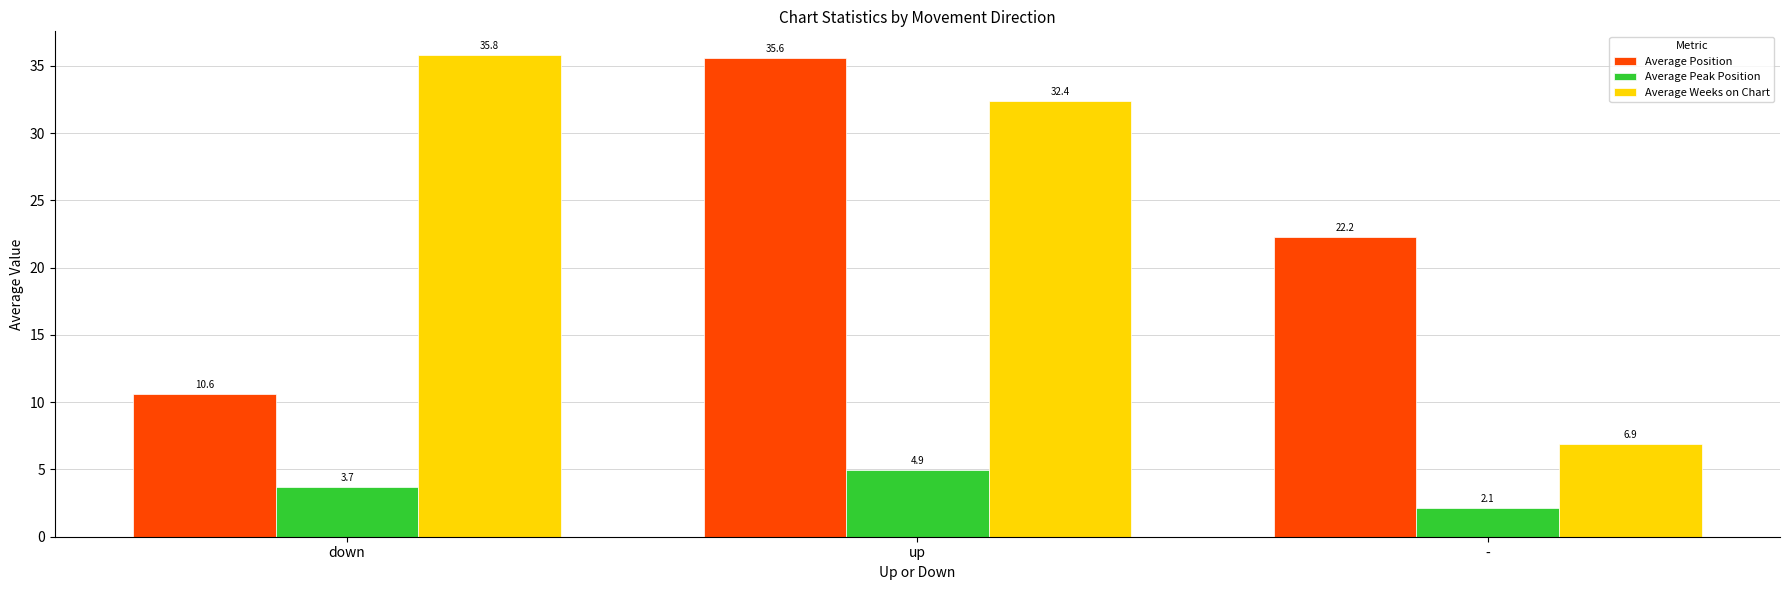

What is the difference between the maximum and second lowest values in the Average Weeks on Chart series?

3.4